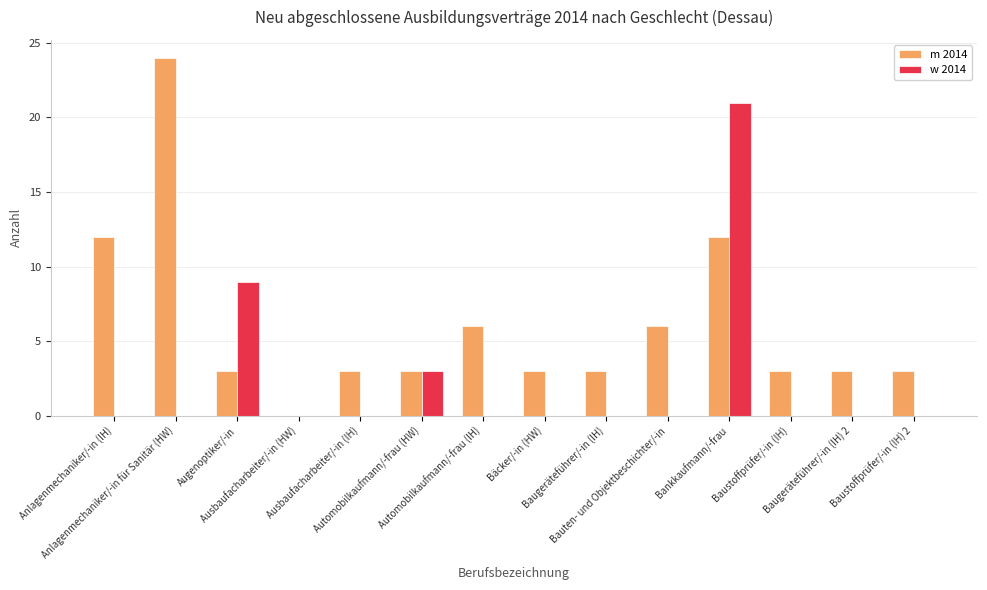

How many categories are shown in the chart?

14